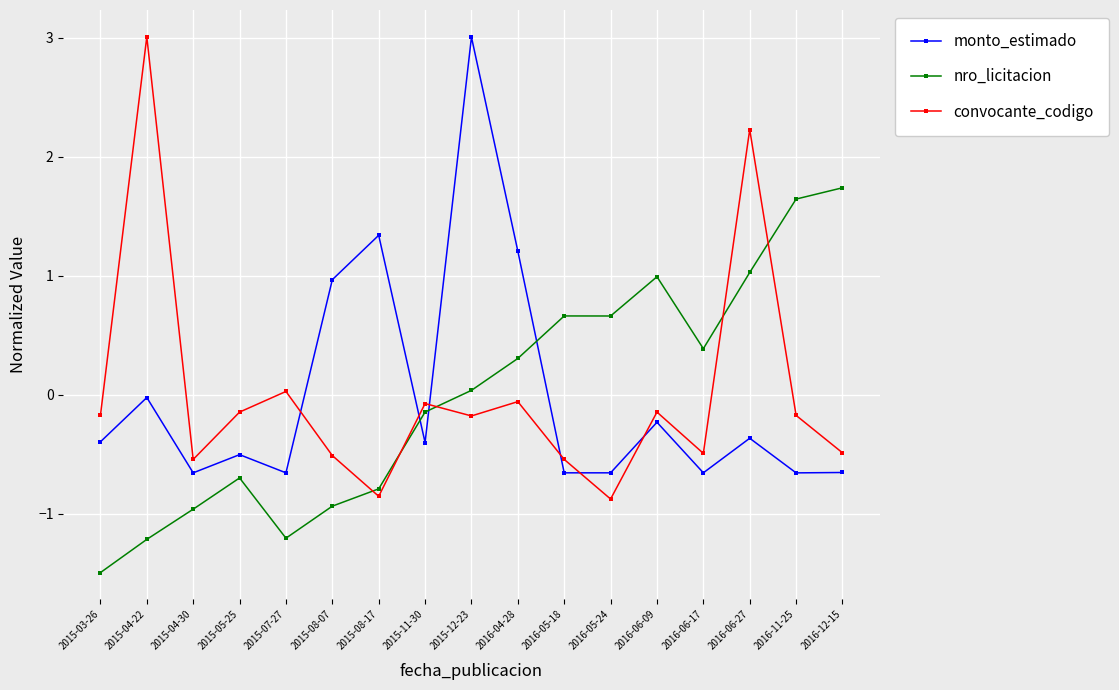

Which series has the largest range (max minus min)?

convocante_codigo